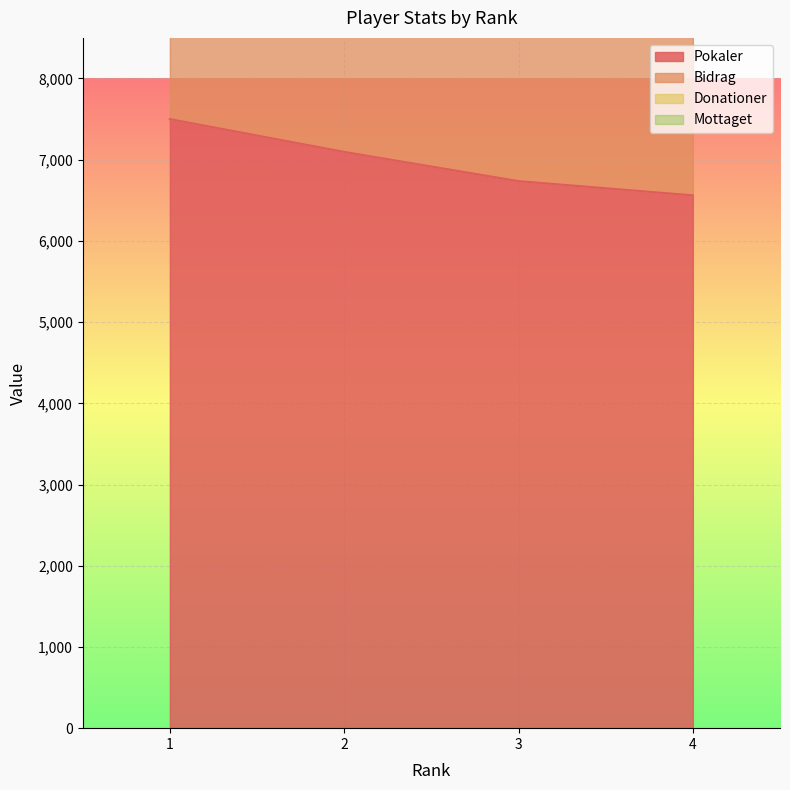

Is the value of Pokaler at 1 greater than the value of Bidrag at 1?

No